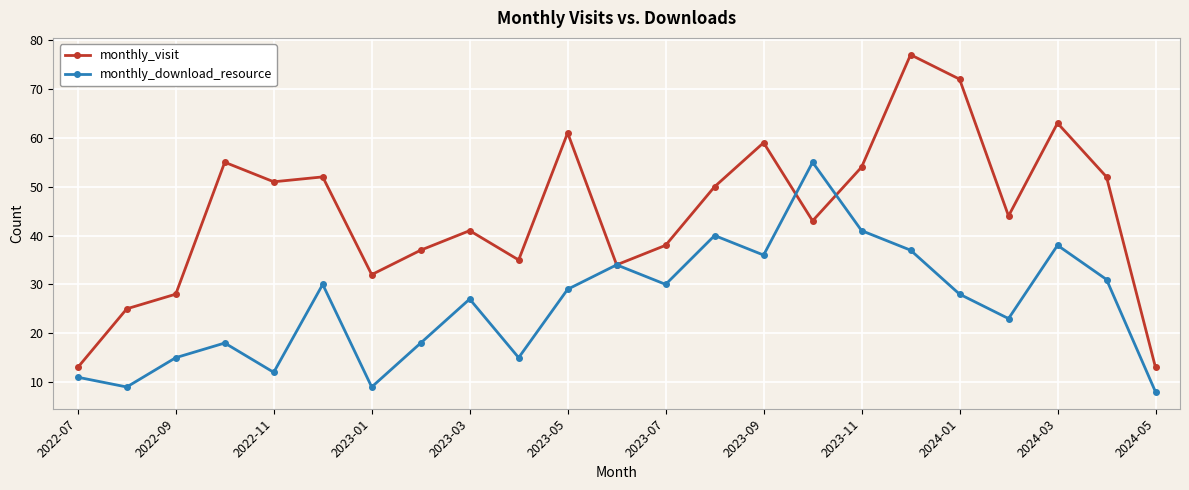

Reading left to right, what are all the values shown in this chart?

monthly_visit: 13	25	28	55	51	52	32	37	41	35	61	34	38	50	59	43	54	77	72	44	63	52	13
monthly_download_resource: 11	9	15	18	12	30	9	18	27	15	29	34	30	40	36	55	41	37	28	23	38	31	8